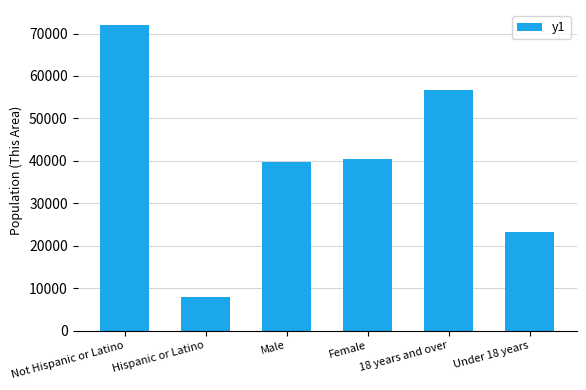

What is the greatest value displayed?

71950